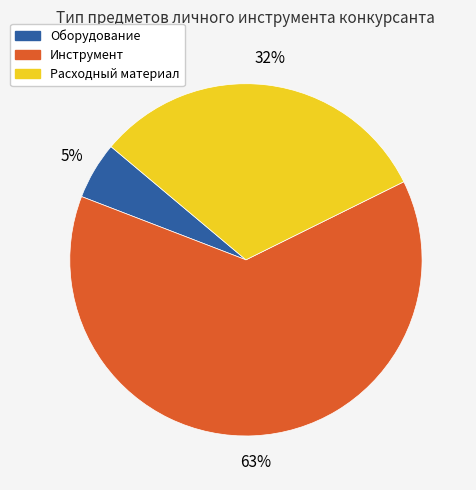

Approximately how many times larger is the value at Расходный материал compared to Инструмент?

0.5